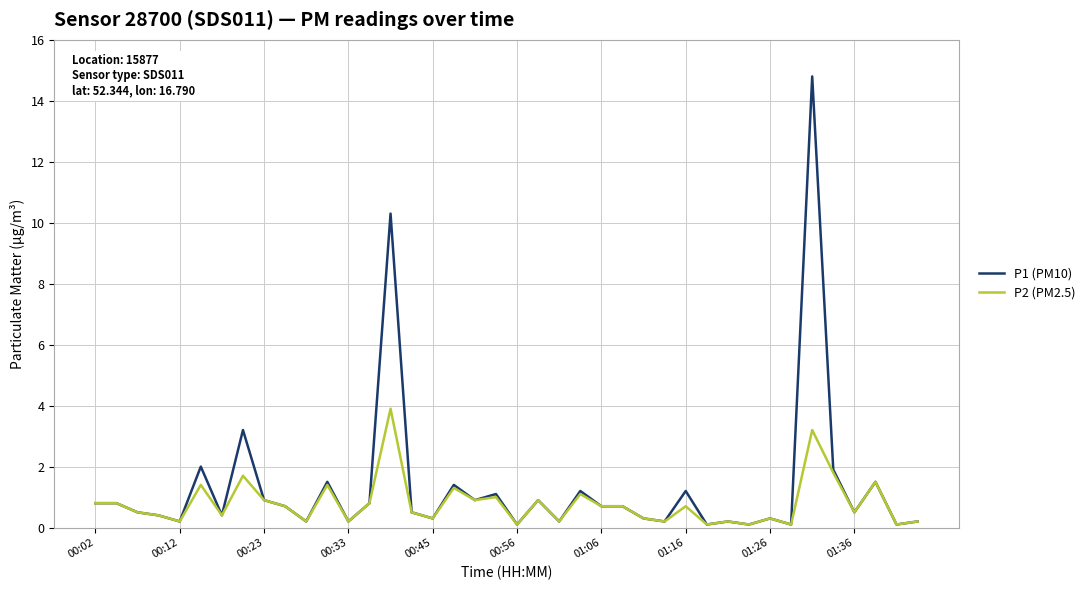

True or false: P2 (PM2.5) has more than 0 interior local peaks.

True